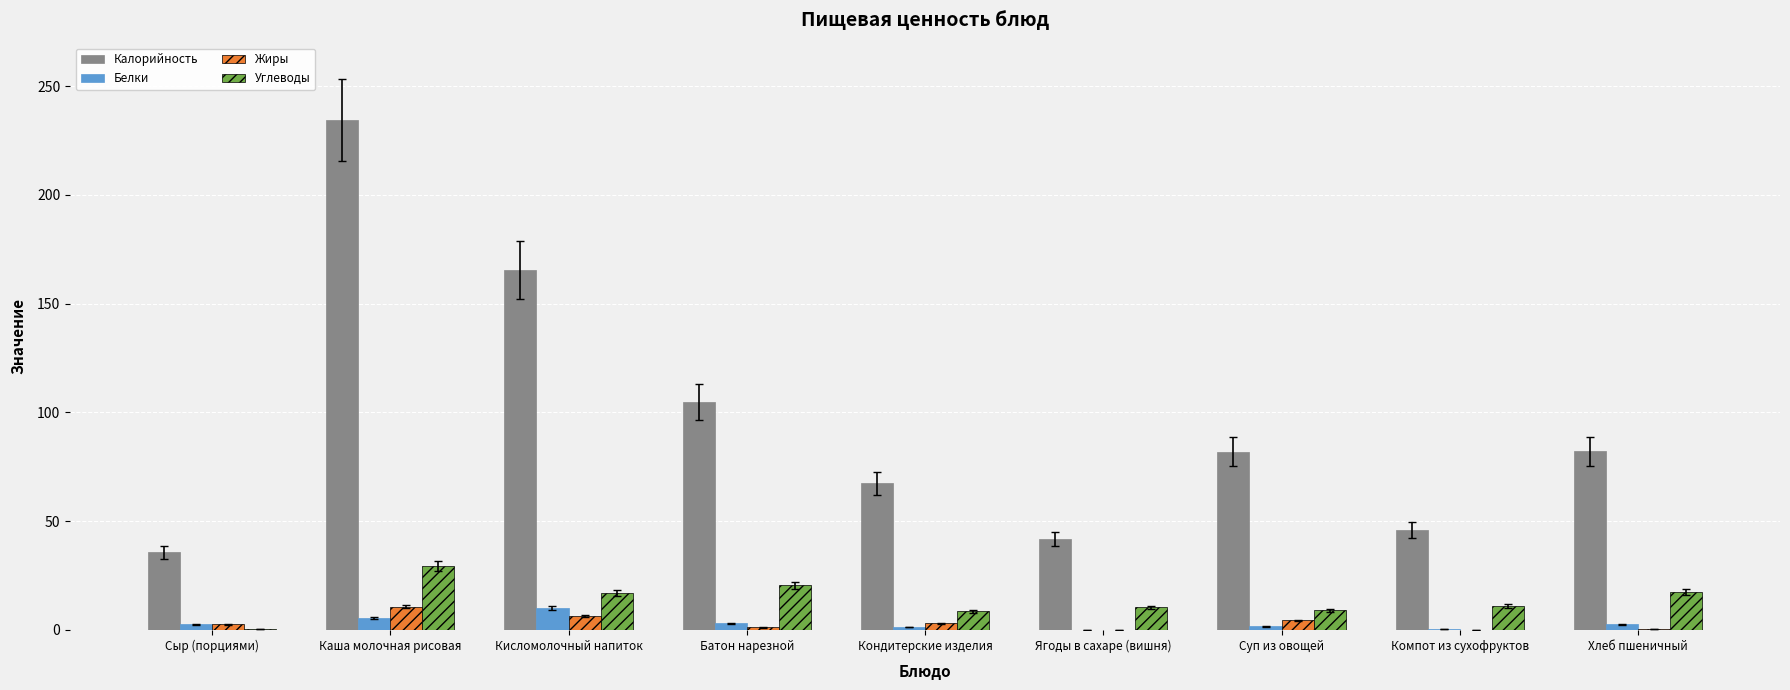

Which series has the largest total across all categories?

Калорийность